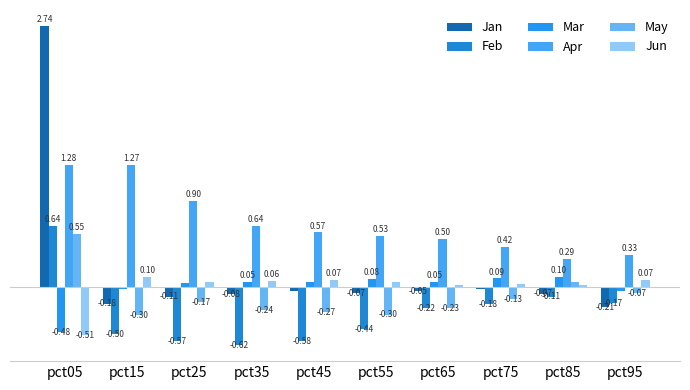

Does the chart contain any negative values?

Yes